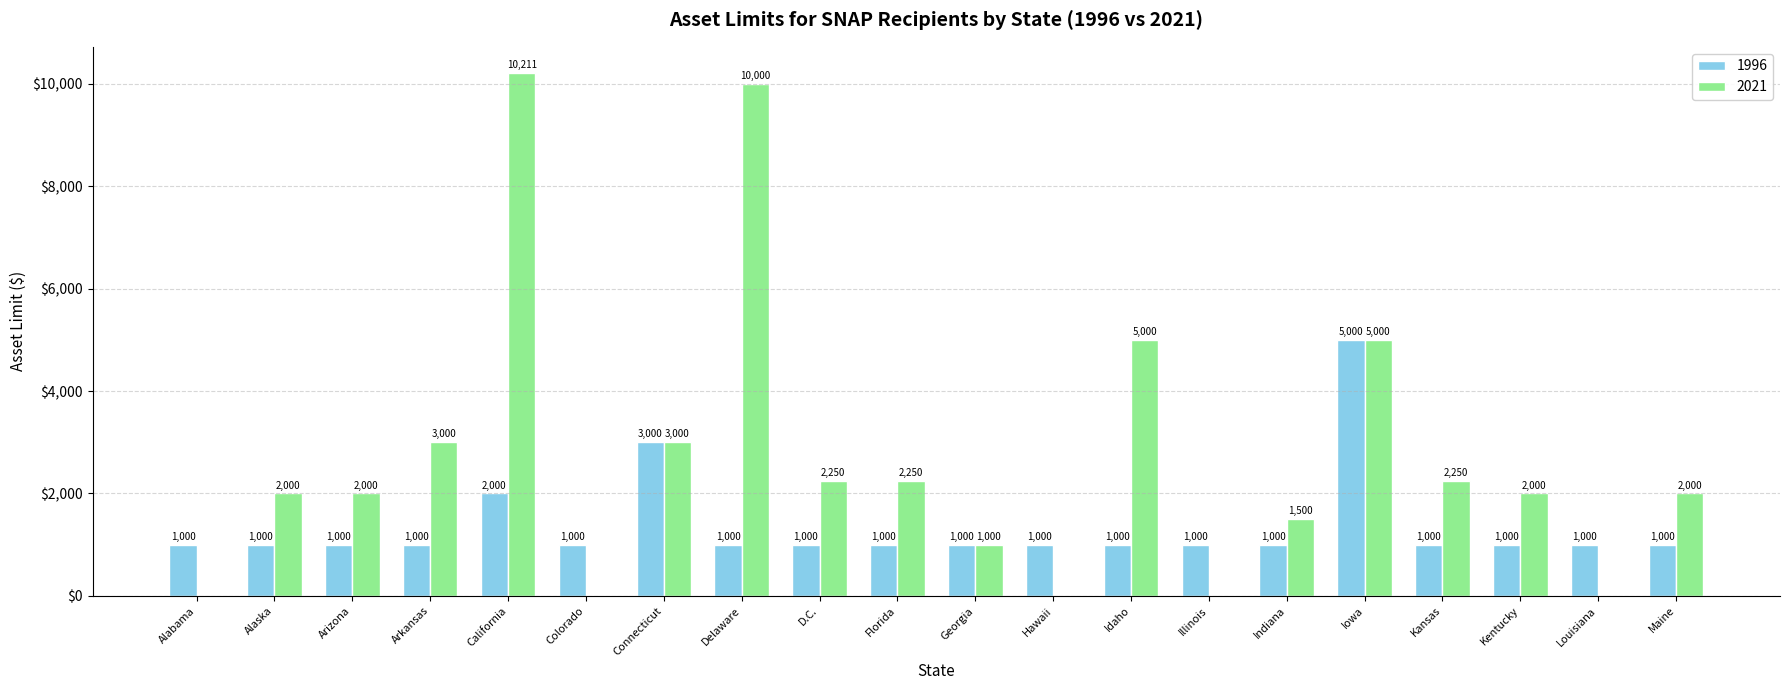

Count the number of data series in this chart.

2